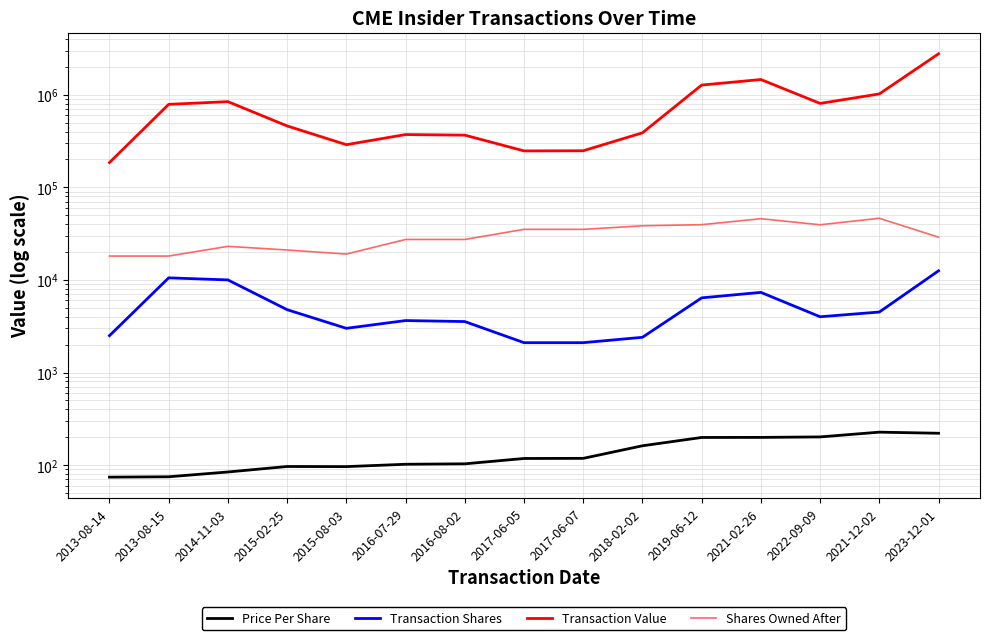

True or false: Price Per Share and Shares Owned After cross at least once.

False